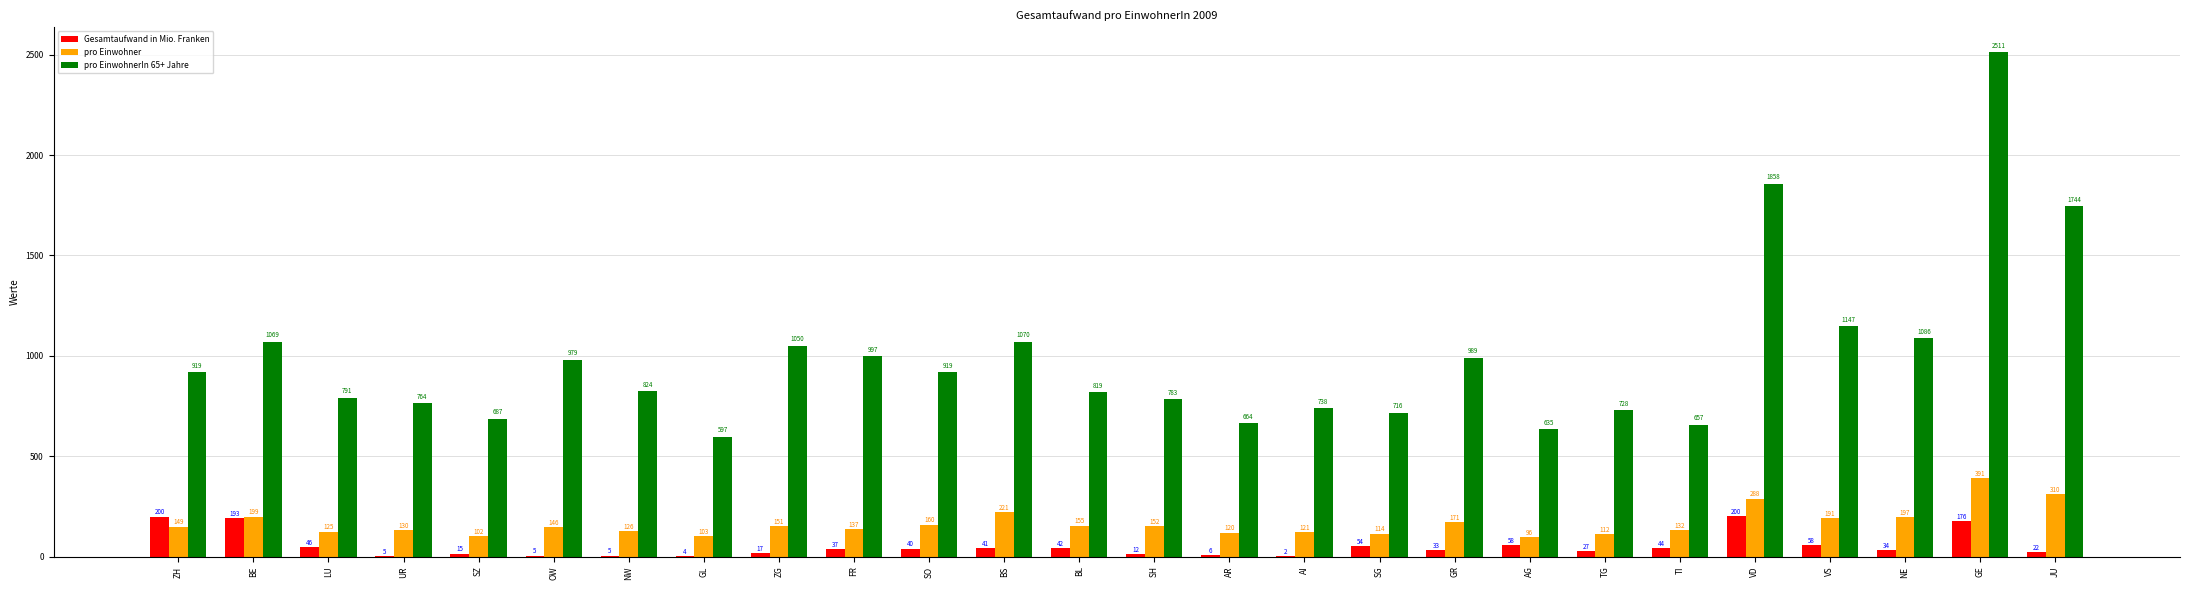

Count the number of data series in this chart.

3